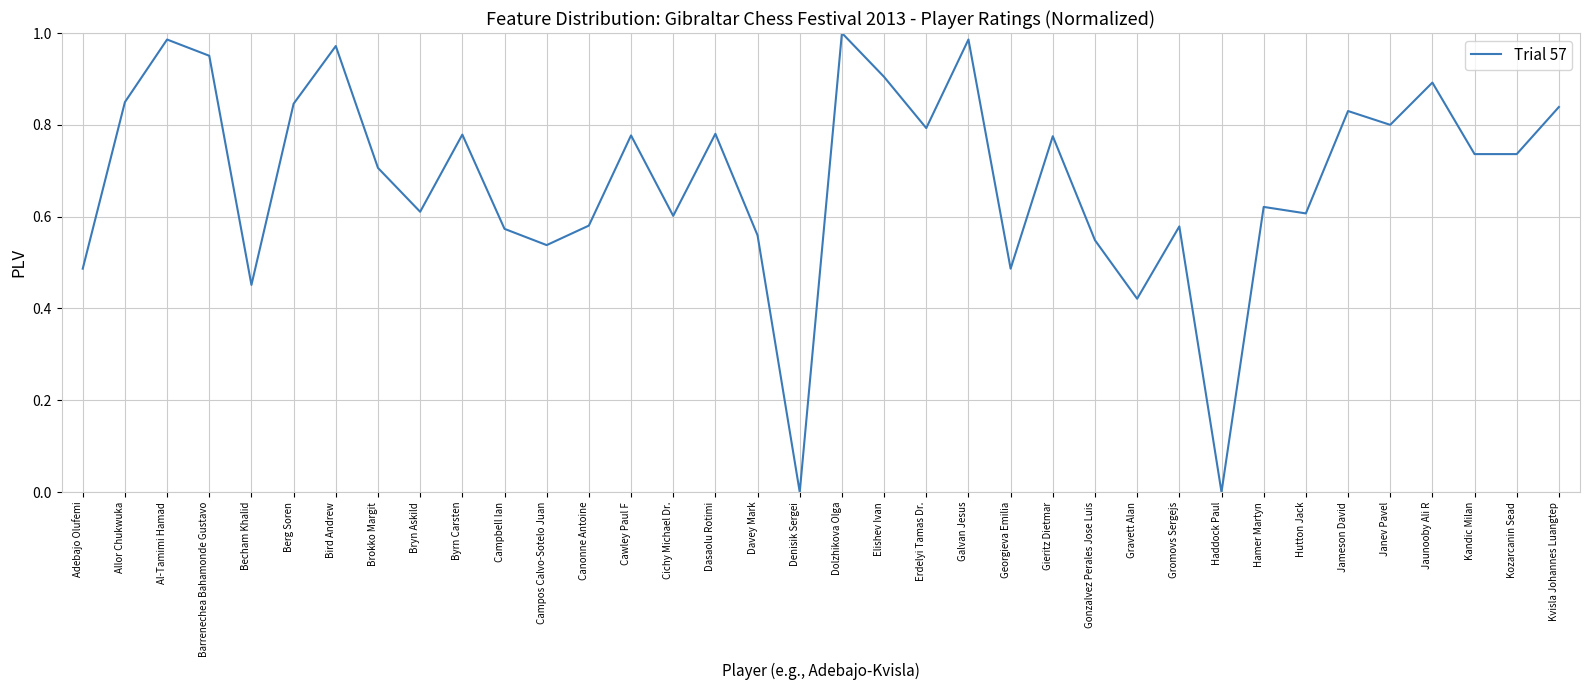

Which has a higher value, Gonzalvez Perales Jose Luis or Cichy Michael Dr.?

Cichy Michael Dr.